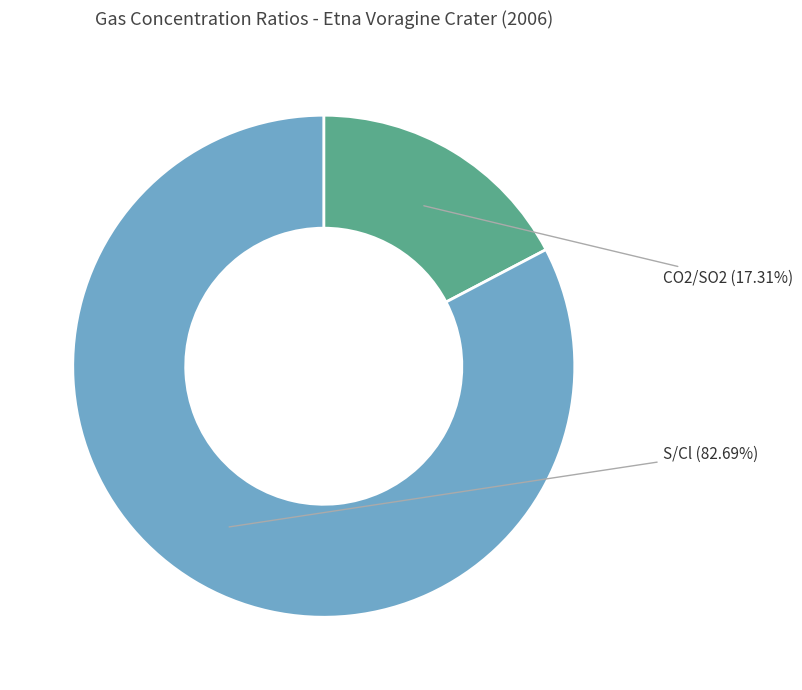

Between S/Cl and CO2/SO2, which is larger?

S/Cl